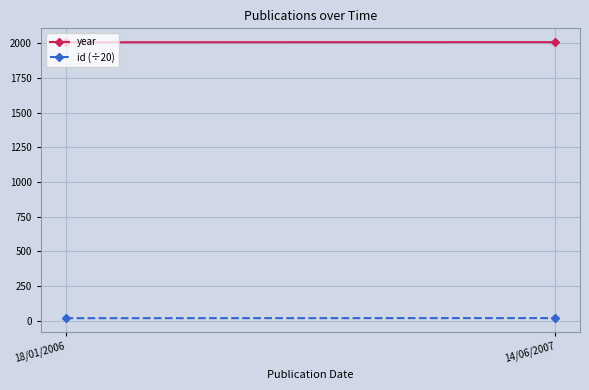

The id (÷20) series shows 18.7 at 18/01/2006. True or false?

True